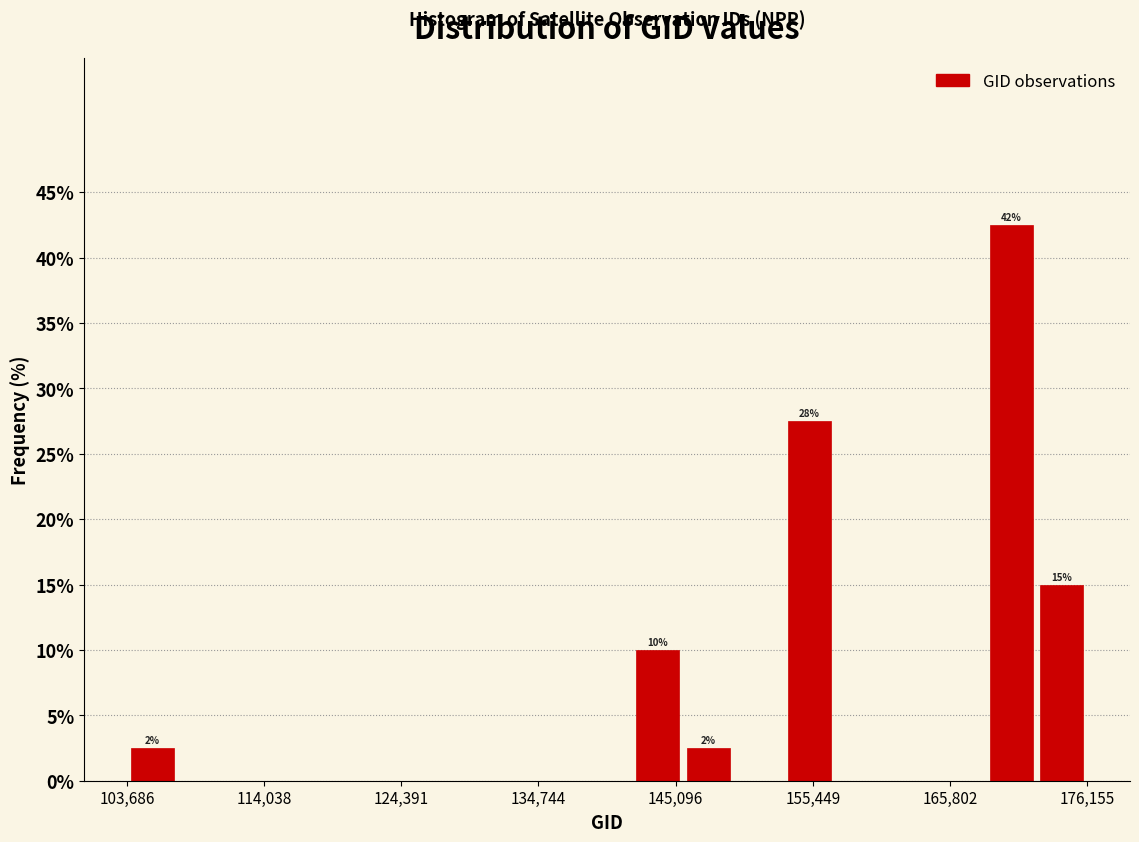

Read against the x-axis, roughly where is the centre of the tallest bar?

170000